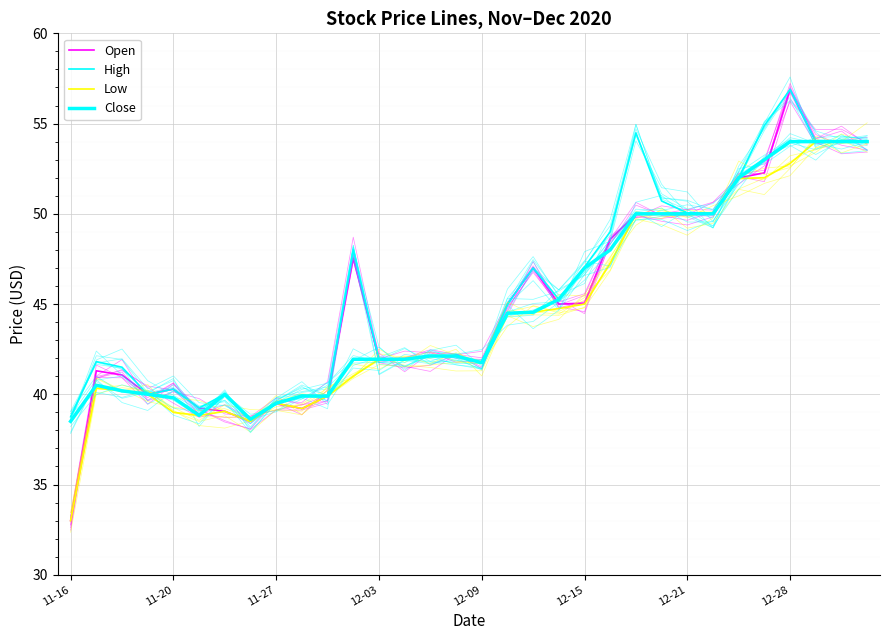

At which category is the sum across all series the highest?

12-28